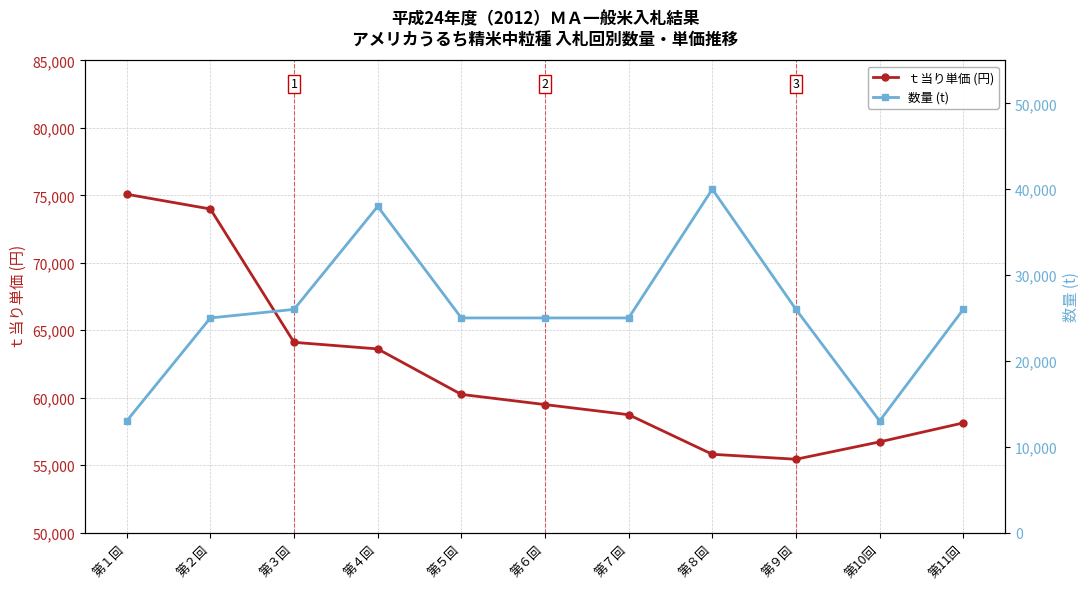

At how many categories does at least one series exceed 32114?

11